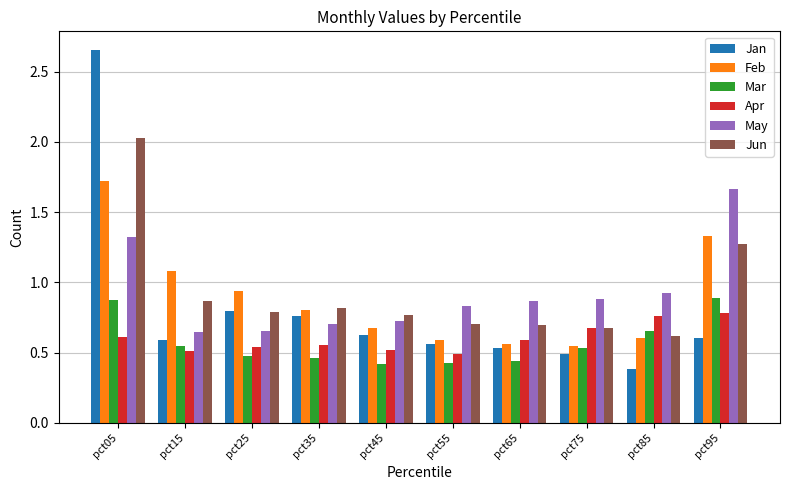

What is the spread (max minus min) of values at pct95?

1.1